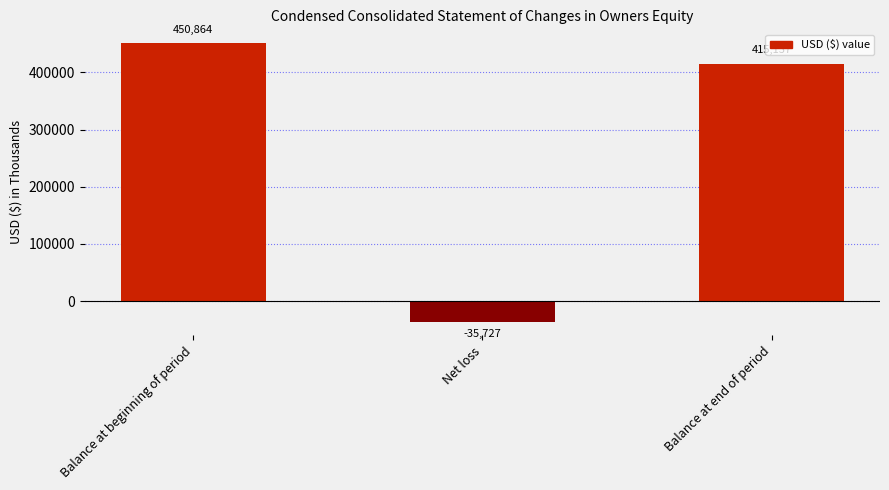

What is the difference between the maximum and minimum values?

486591